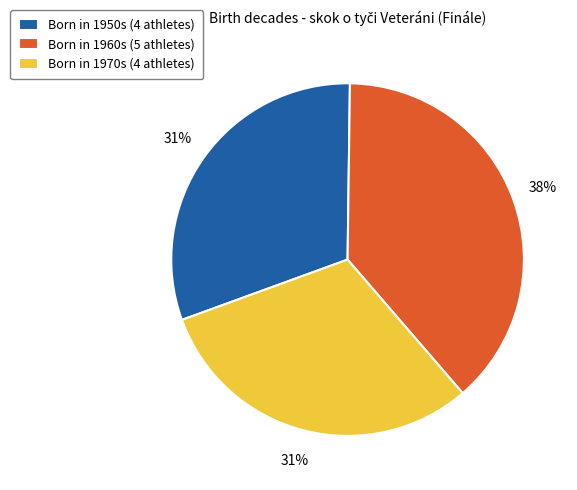

Is there a majority slice in this chart?

No